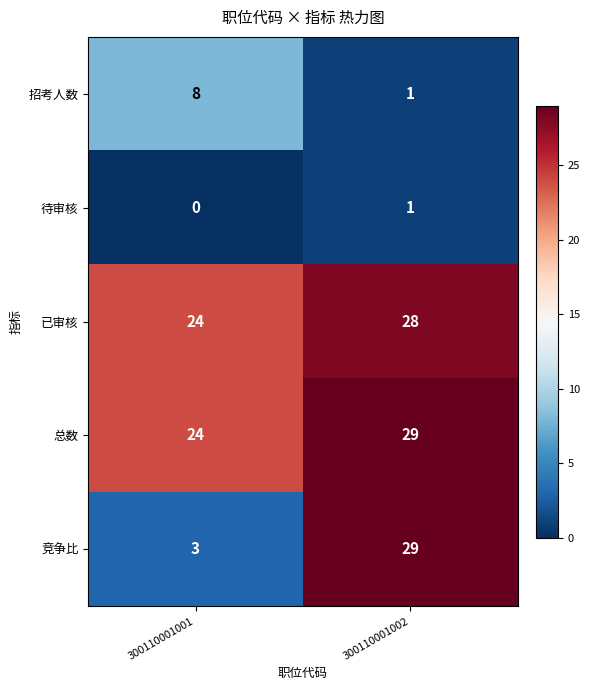

The 招考人数 series shows 2 at 300110001001. True or false?

False